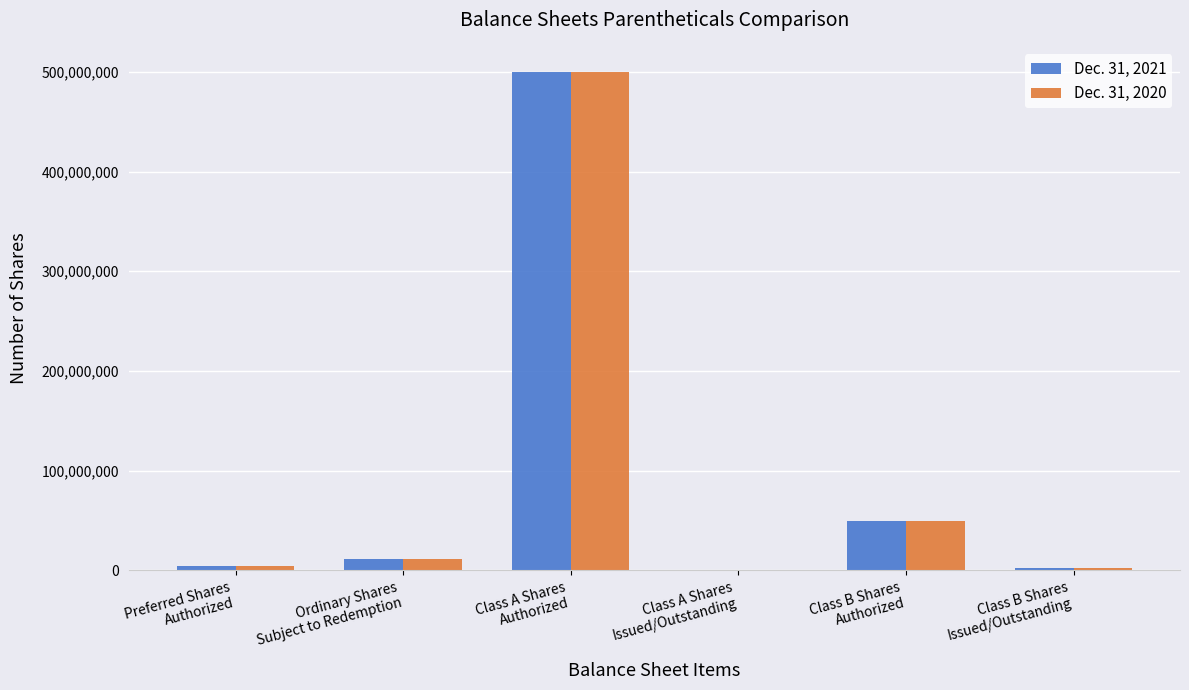

What is the maximum value shown in the chart?

500000000